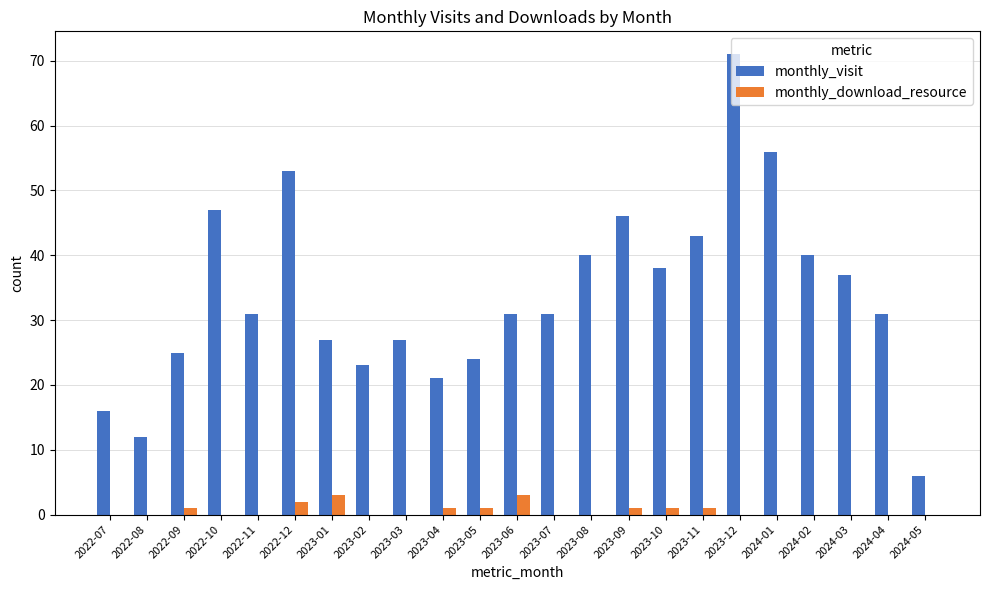

How many groups of bars are there?

23